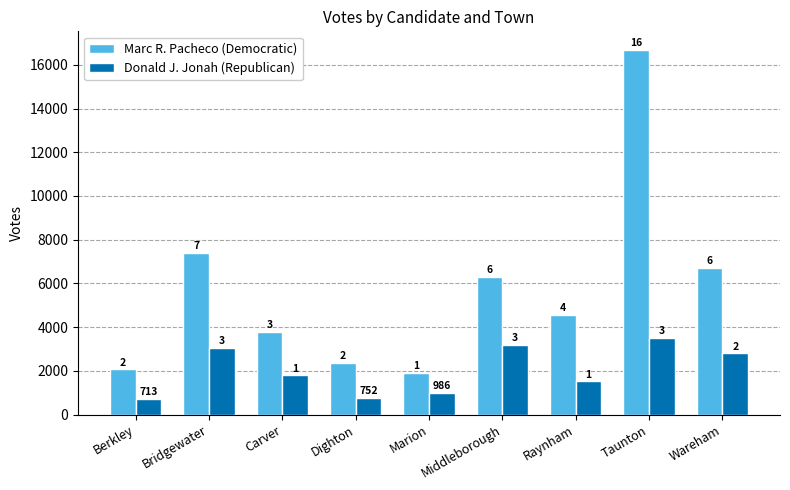

Rank the series by their average value, from lowest to highest.

Donald J. Jonah (Republican), Marc R. Pacheco (Democratic)